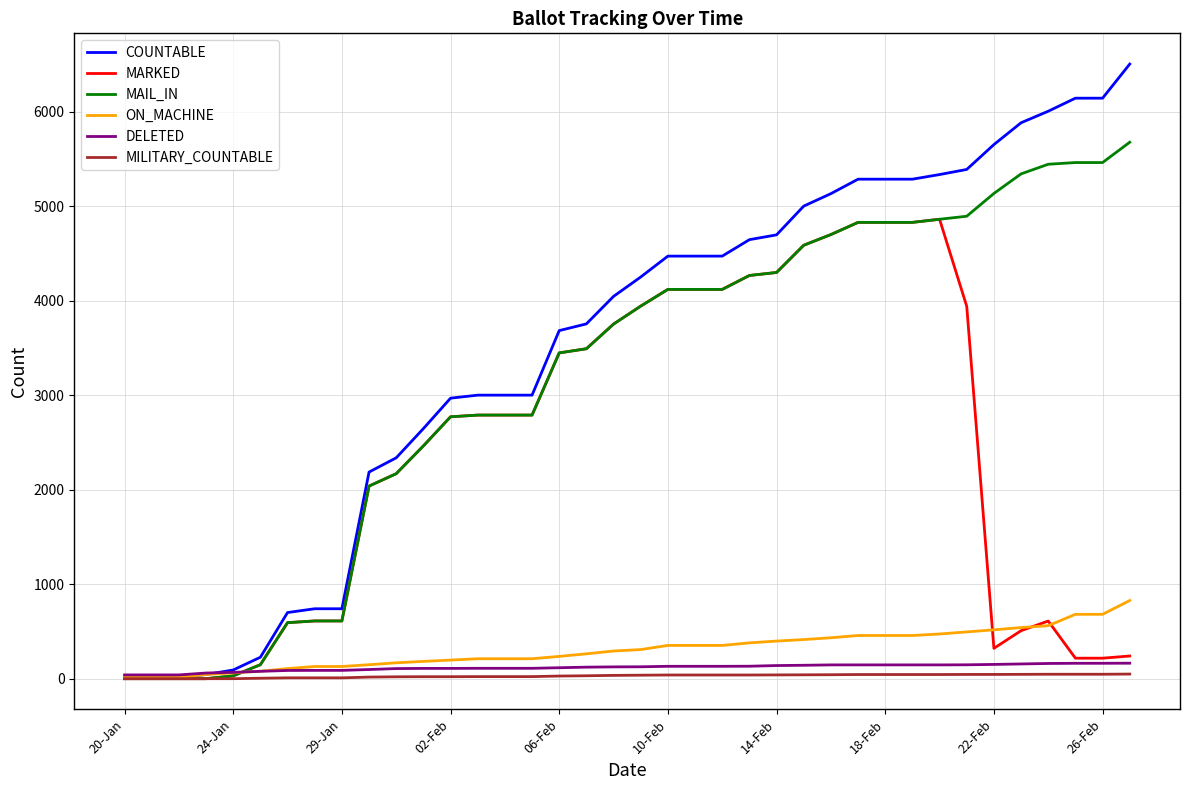

Which series has the largest range (max minus min)?

COUNTABLE